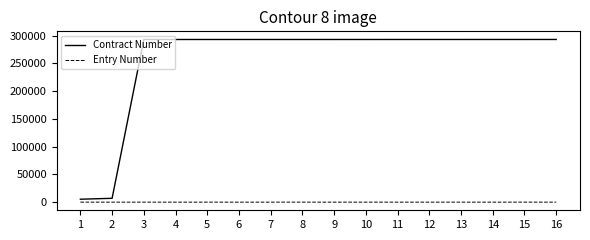

What is the difference between the Contract Number values at 5 and 16?

42